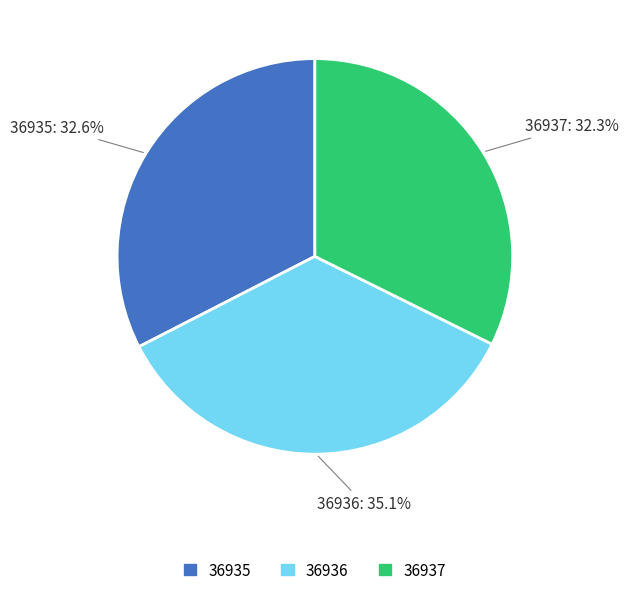

To the nearest percent, what portion does 36936 represent?

35%